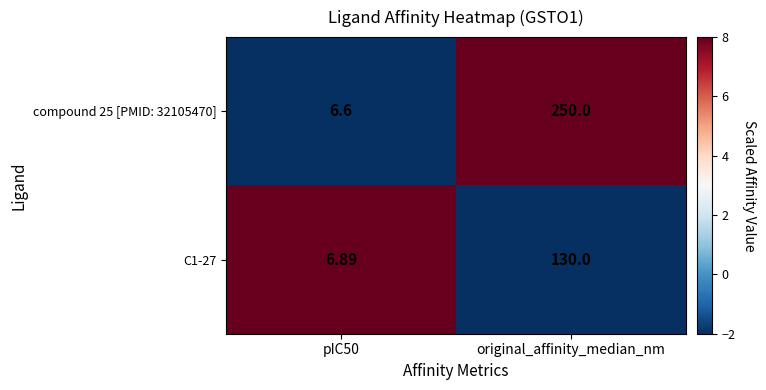

Which series changed the most between pIC50 and original_affinity_median_nm?

compound 25 [PMID: 32105470]